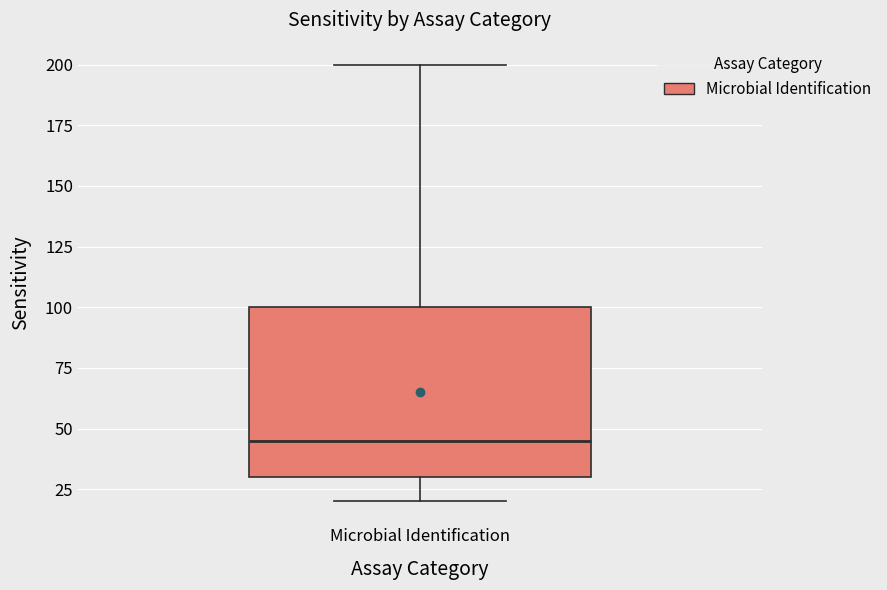

Transcribe this box plot: give where the median line is, the range the box spans, and where the two whiskers end, as read against the y-axis. The values are not printed on the chart, so give them approximately, as read against the axis.

median 45, box 30 to 100, whiskers 20 to 200